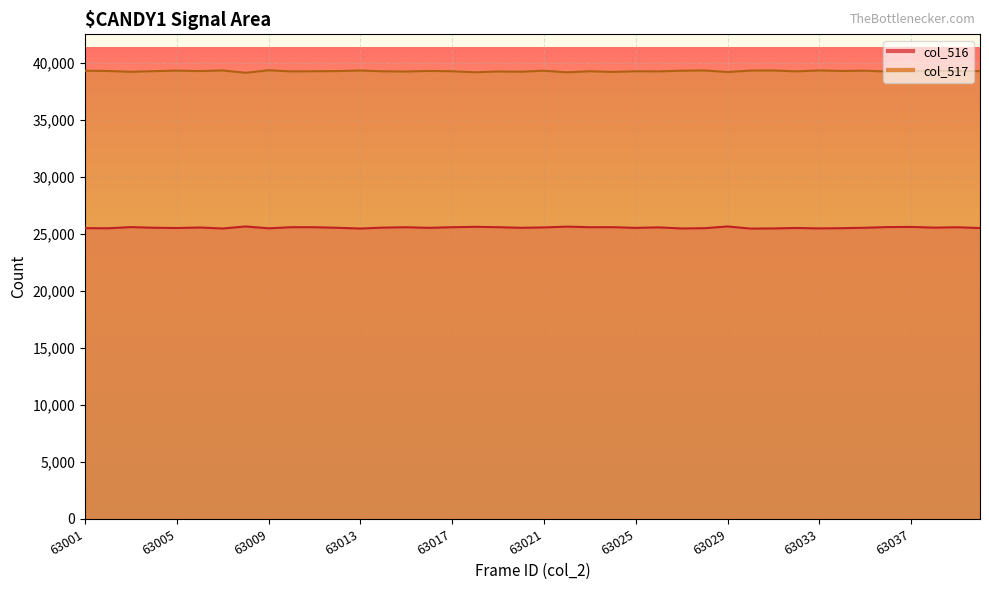

True or false: col_517 has more than 2 interior local peaks.

True